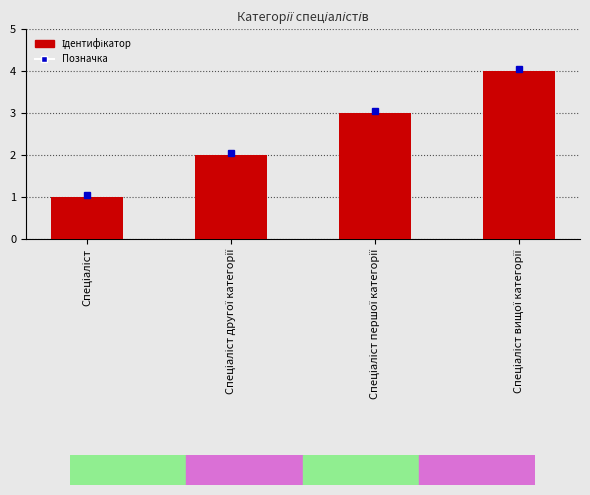

What is the greatest value displayed?

4